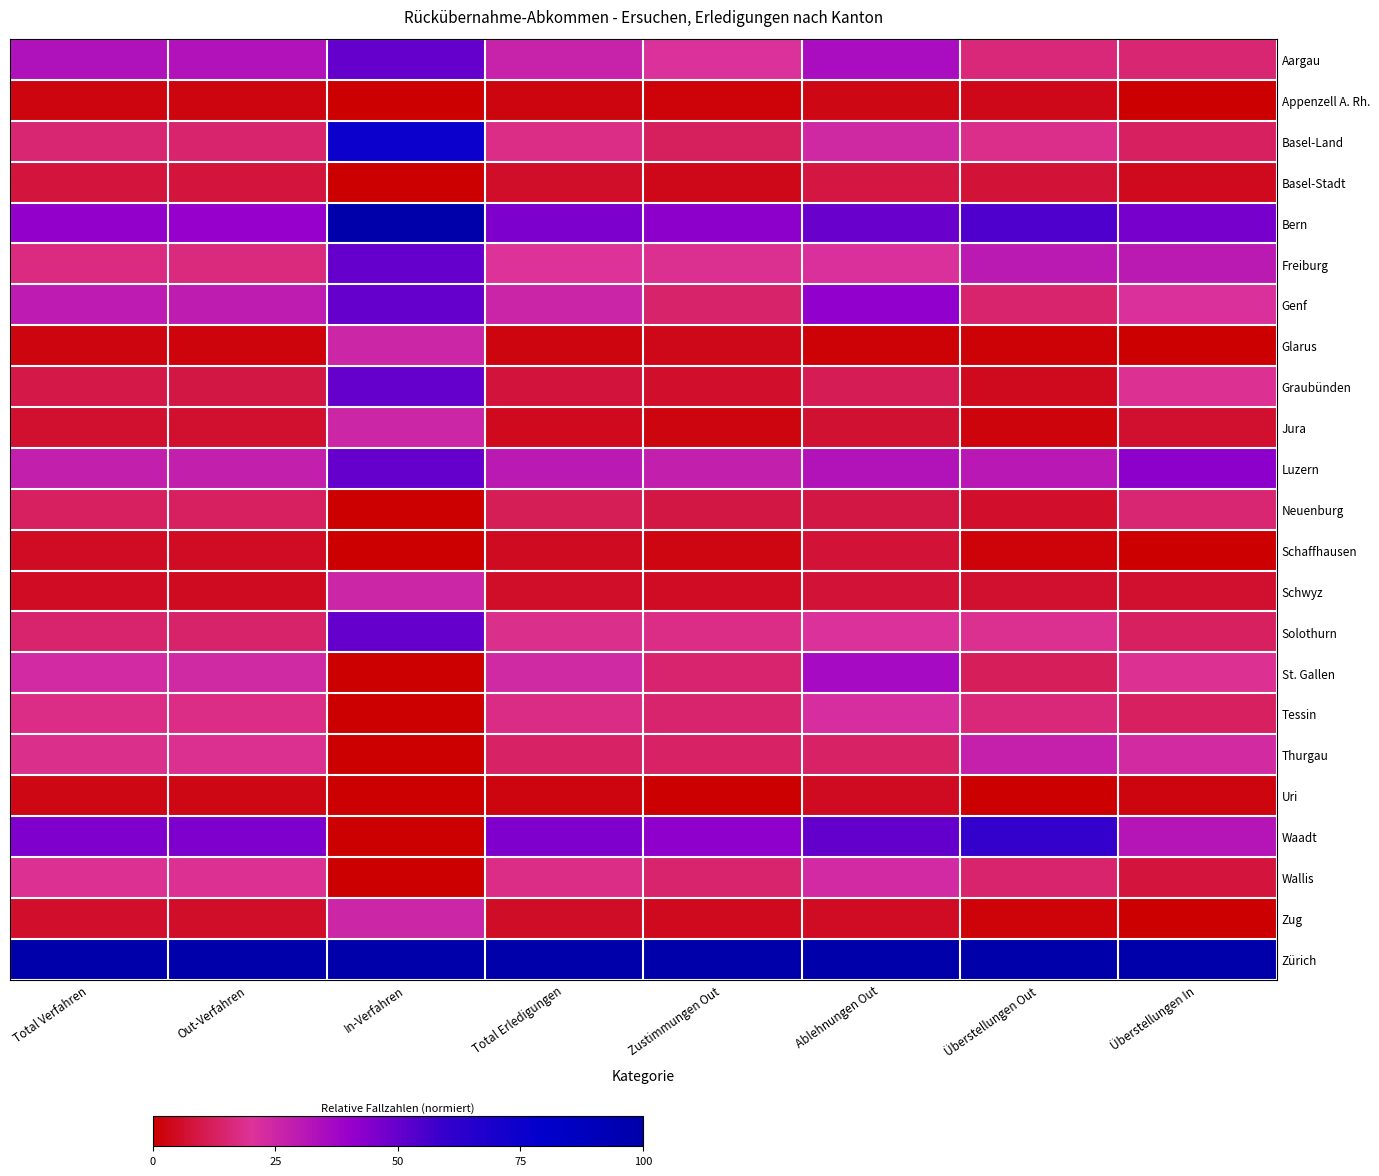

At how many categories does at least one series exceed 0?

8